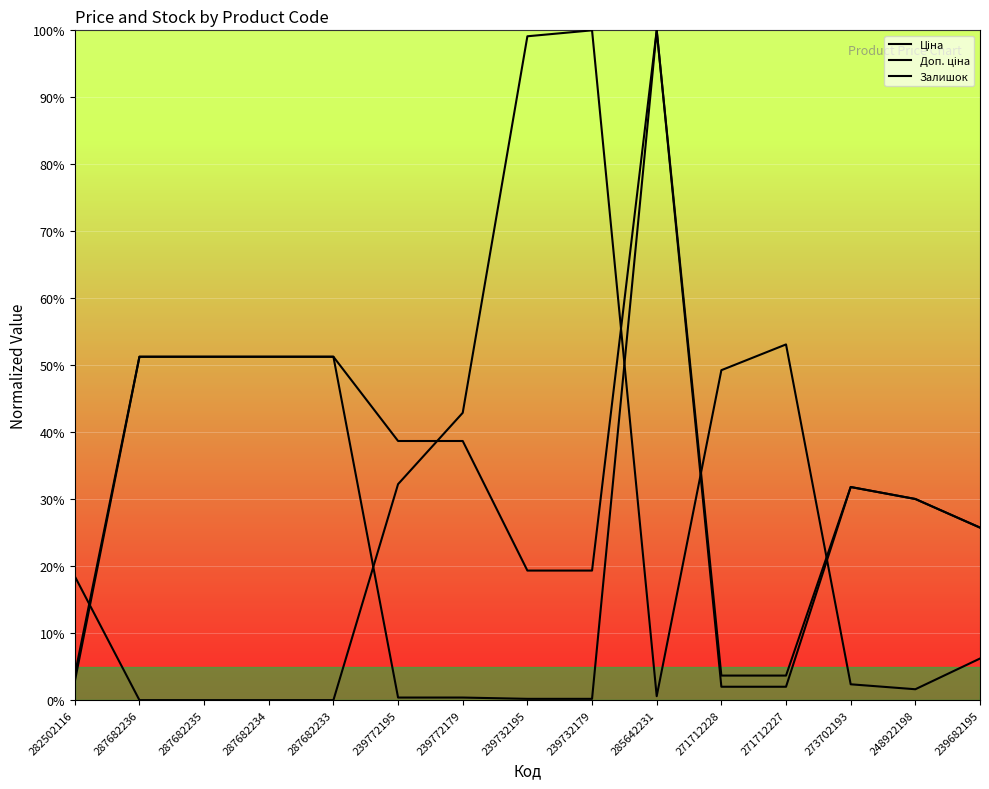

Which has a higher value, 239772195 or 271712227?

271712227